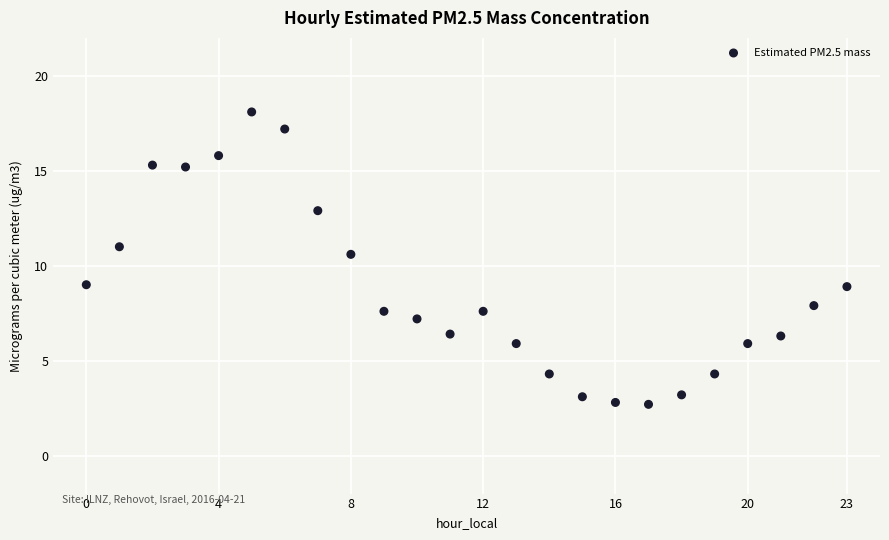

What is the range of Y values (max minus min)?

15.4